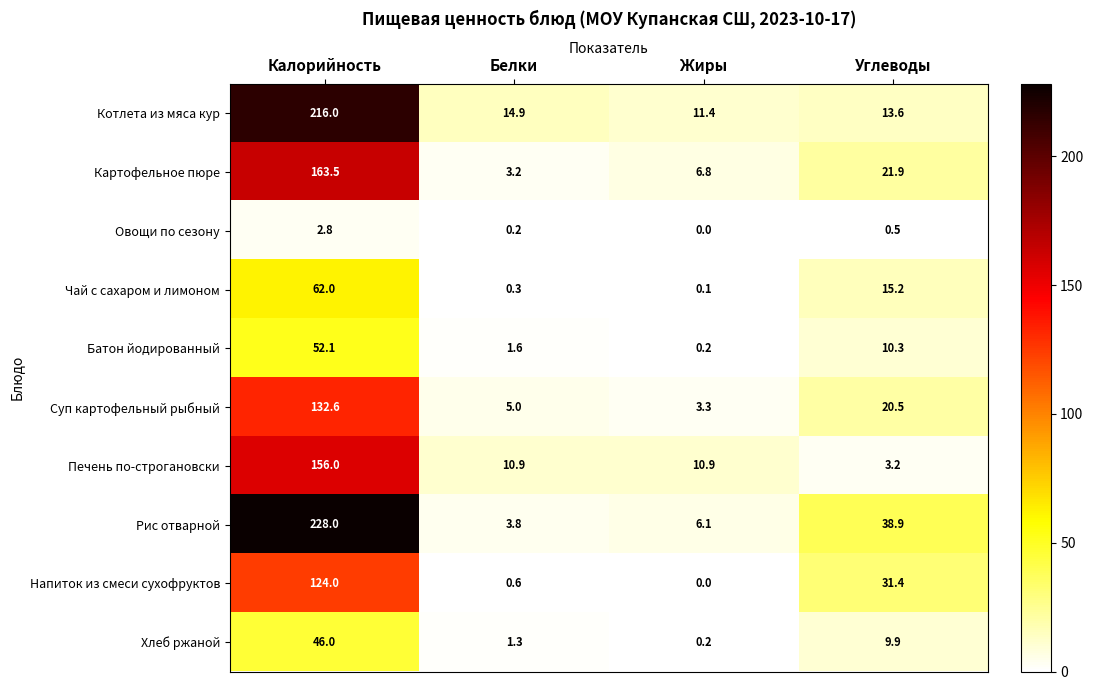

Where is Чай с сахаром и лимоном nearest to the value 31?

Углеводы